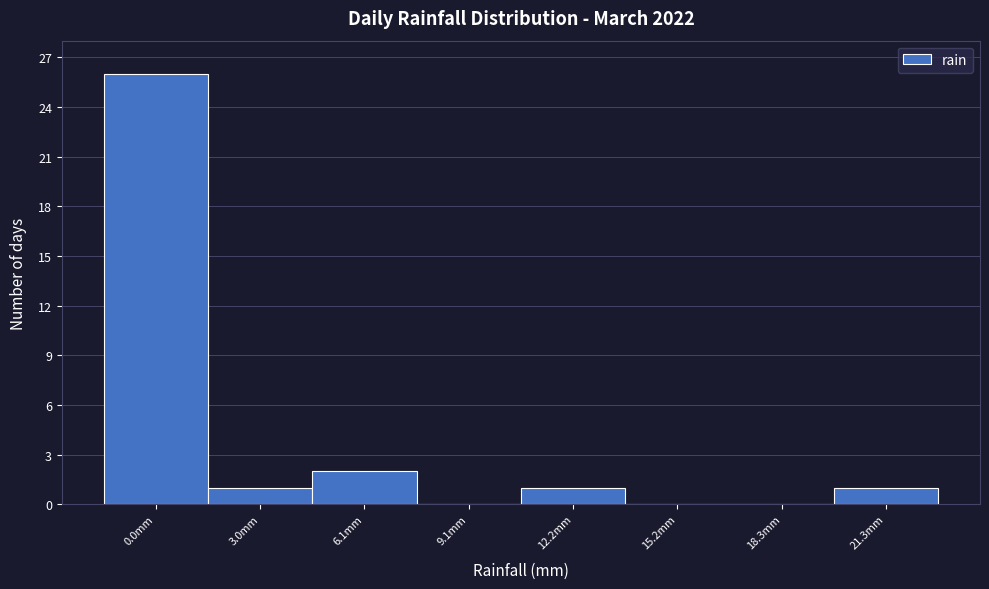

Reading left to right, list all the values displayed in this chart.

0.0mm=26	3.0mm=1	6.1mm=2	9.1mm=0	12.2mm=1	15.2mm=0	18.3mm=0	21.3mm=1